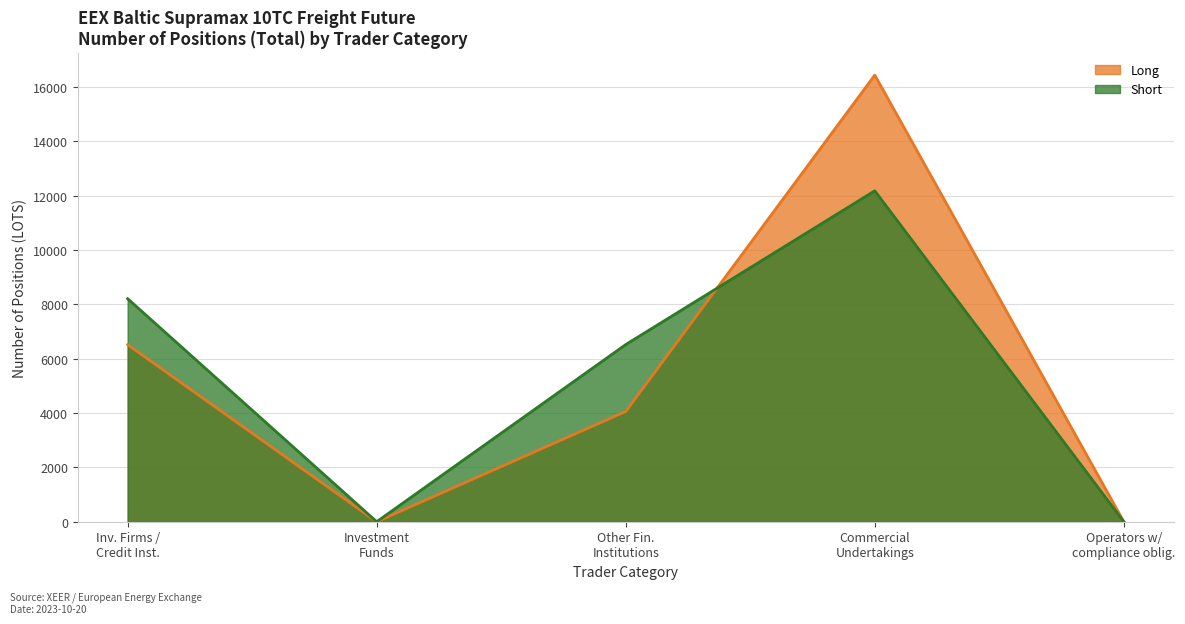

Where is the first local maximum for Long?

Commercial Undertakings